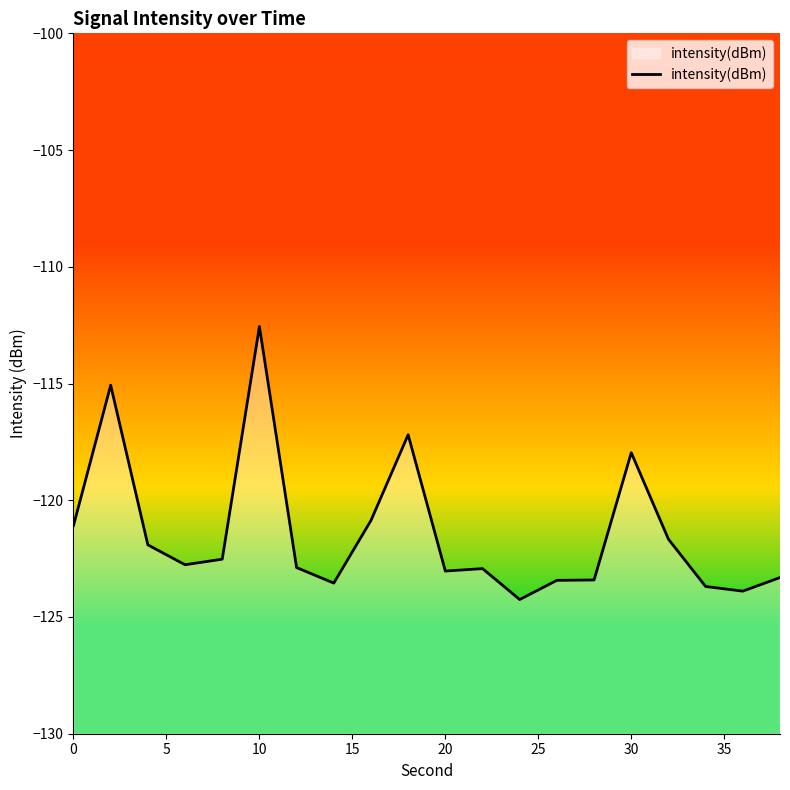

What is the difference between the maximum and minimum values?

11.7